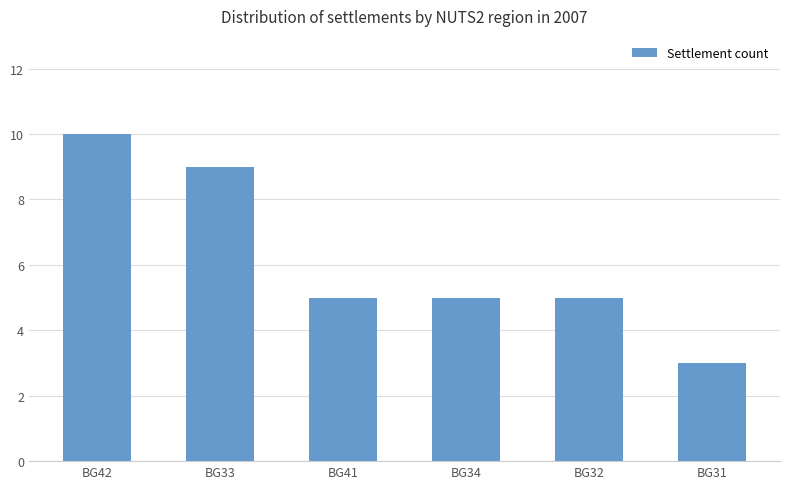

Are the bars grouped side by side (vs. stacked)?

No